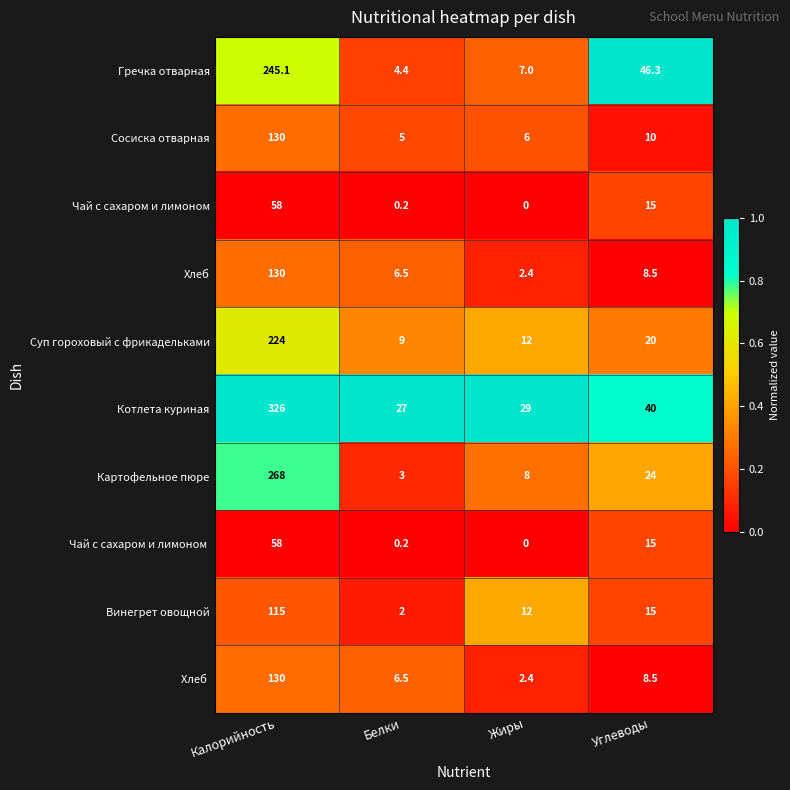

Is it true that Картофельное пюре equals 8.0 at Жиры?

True